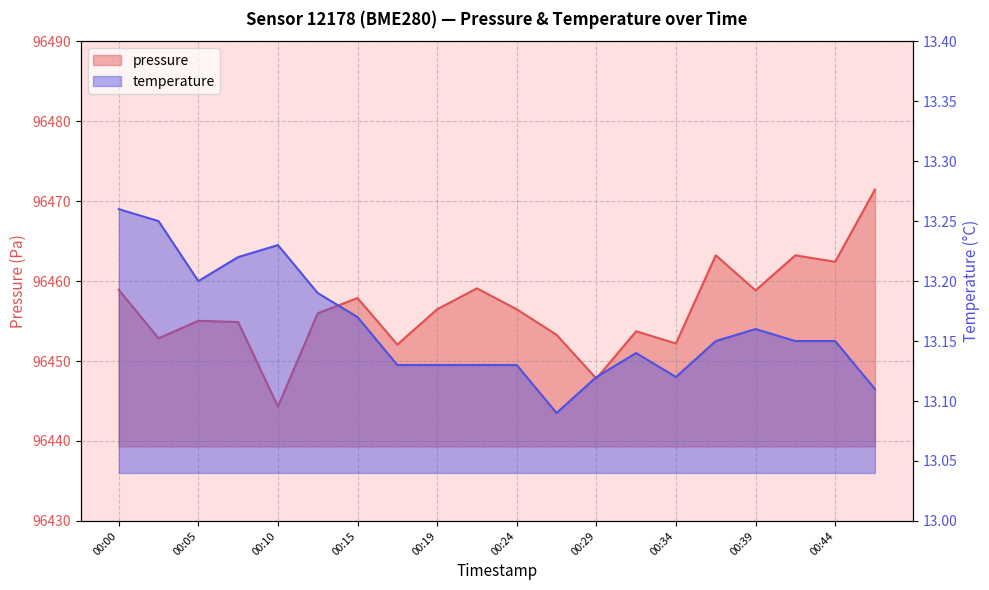

What is the value of the pressure point at the 15th from the left?

96452.2